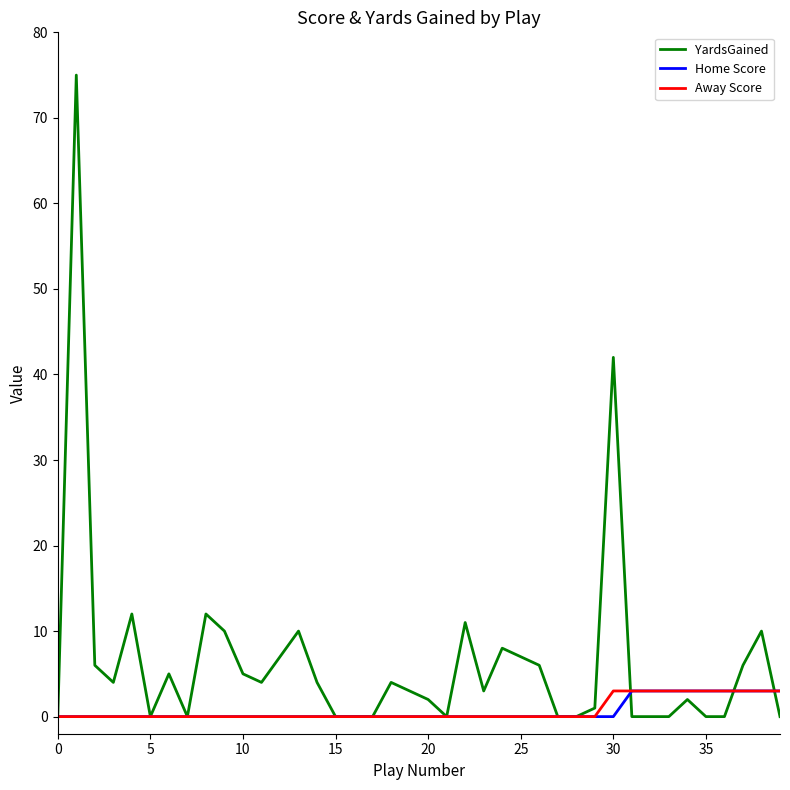

Which series has the widest spread of values?

YardsGained